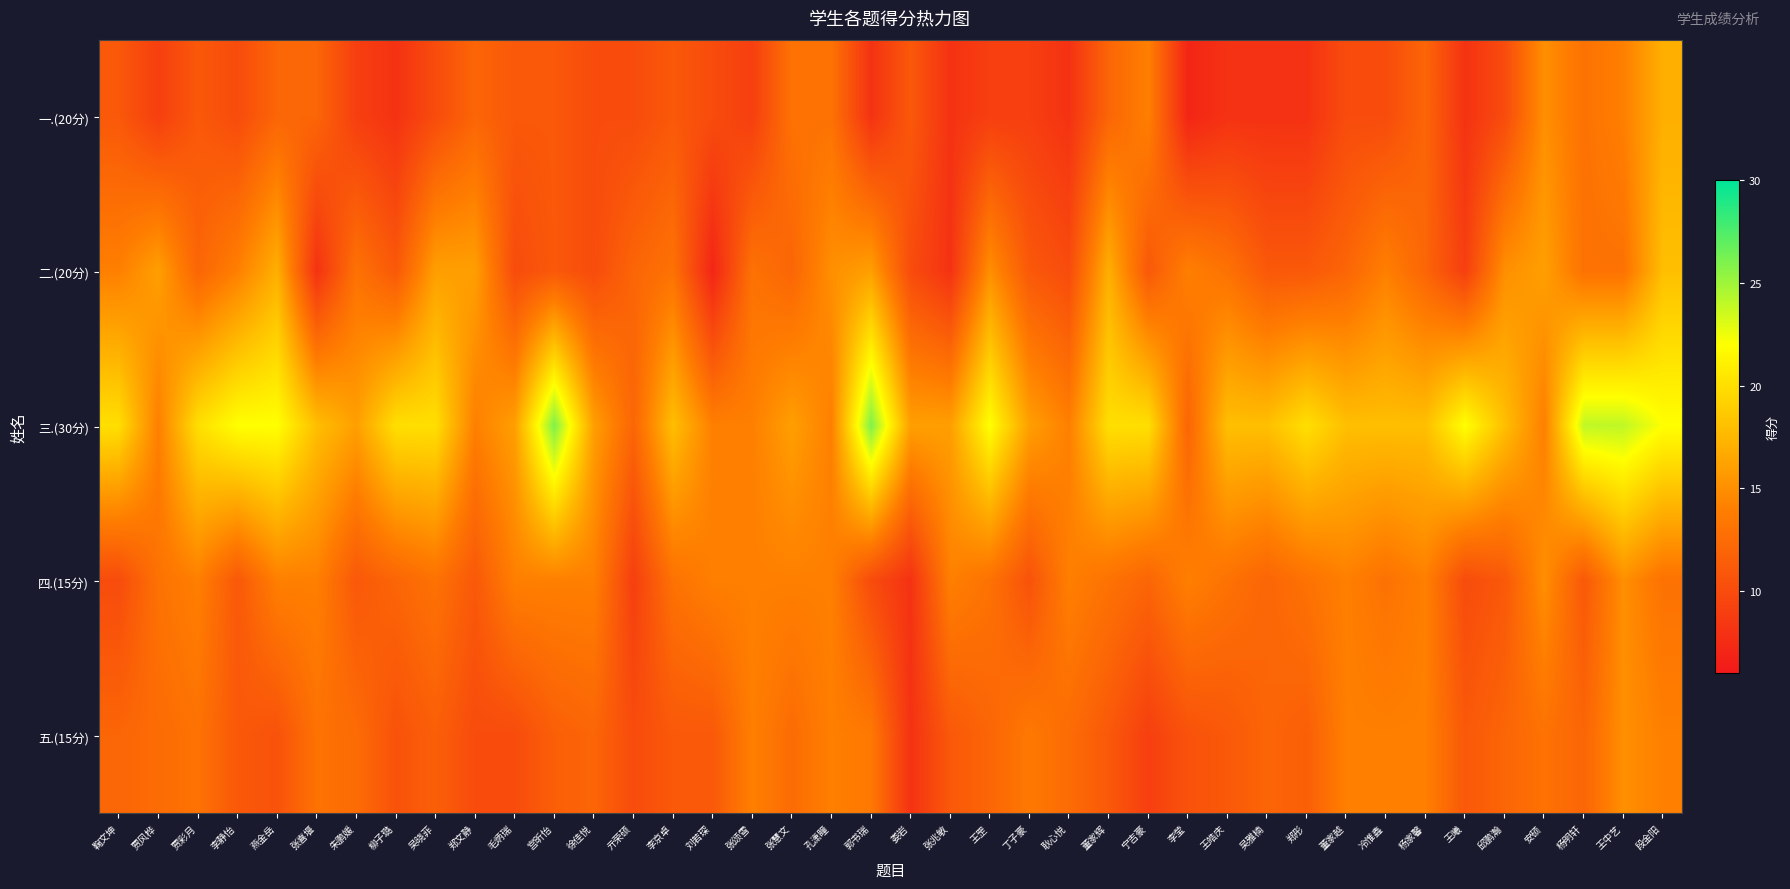

Rank the series at 李莹 from lowest to highest value.

一.(20分), 五.(15分), 三.(30分), 二.(20分), 四.(15分)